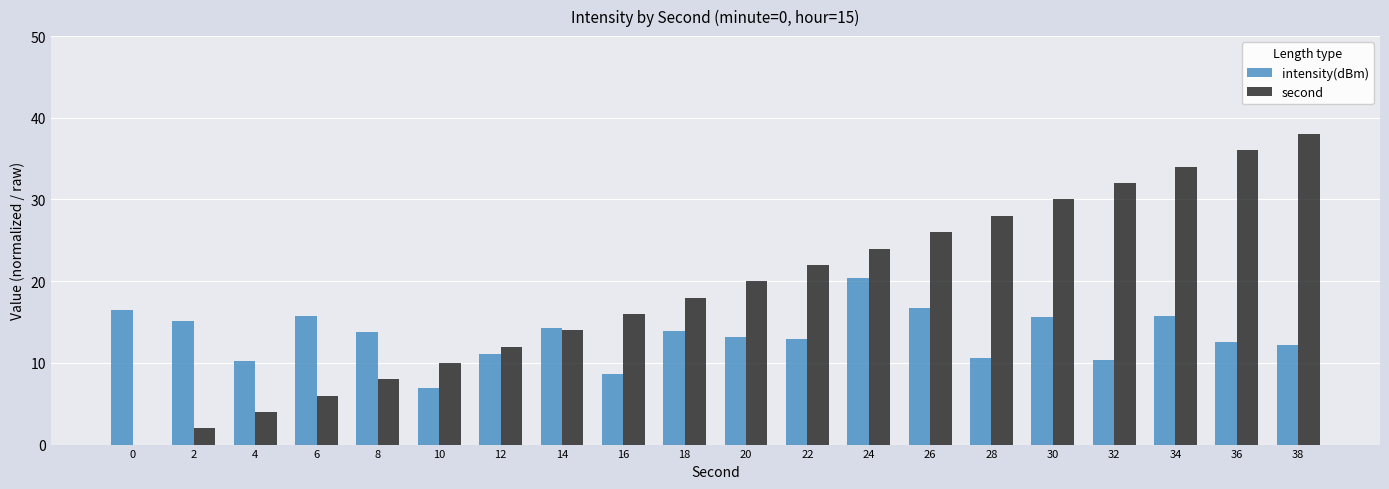

Which series has the largest total across all categories?

second